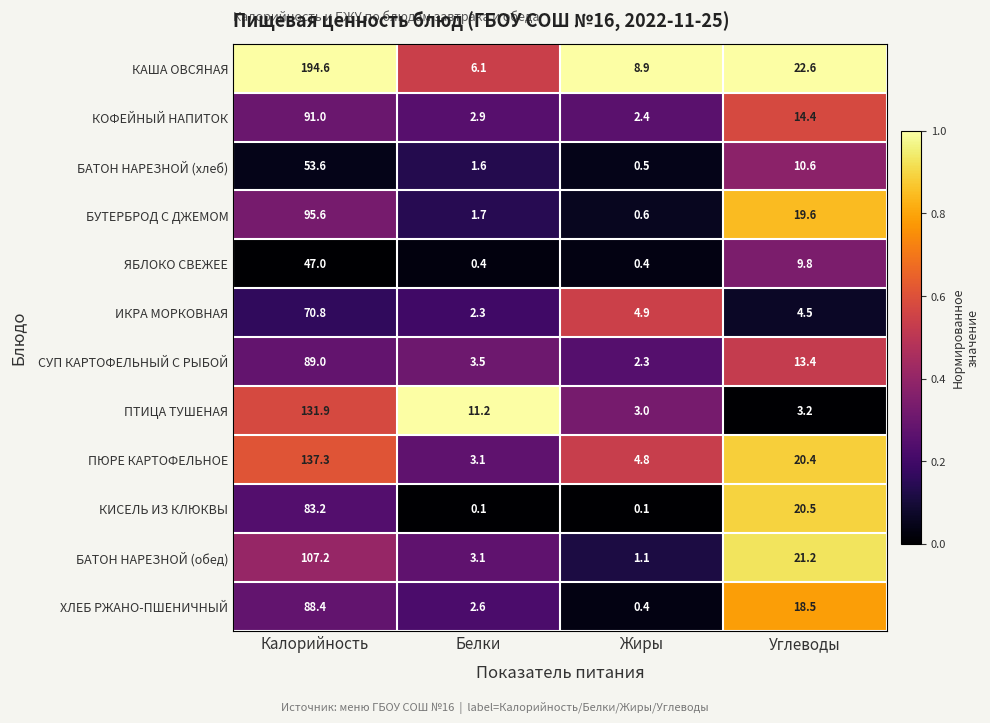

At which label does БАТОН НАРЕЗНОЙ (обед) reach its peak?

Калорийность